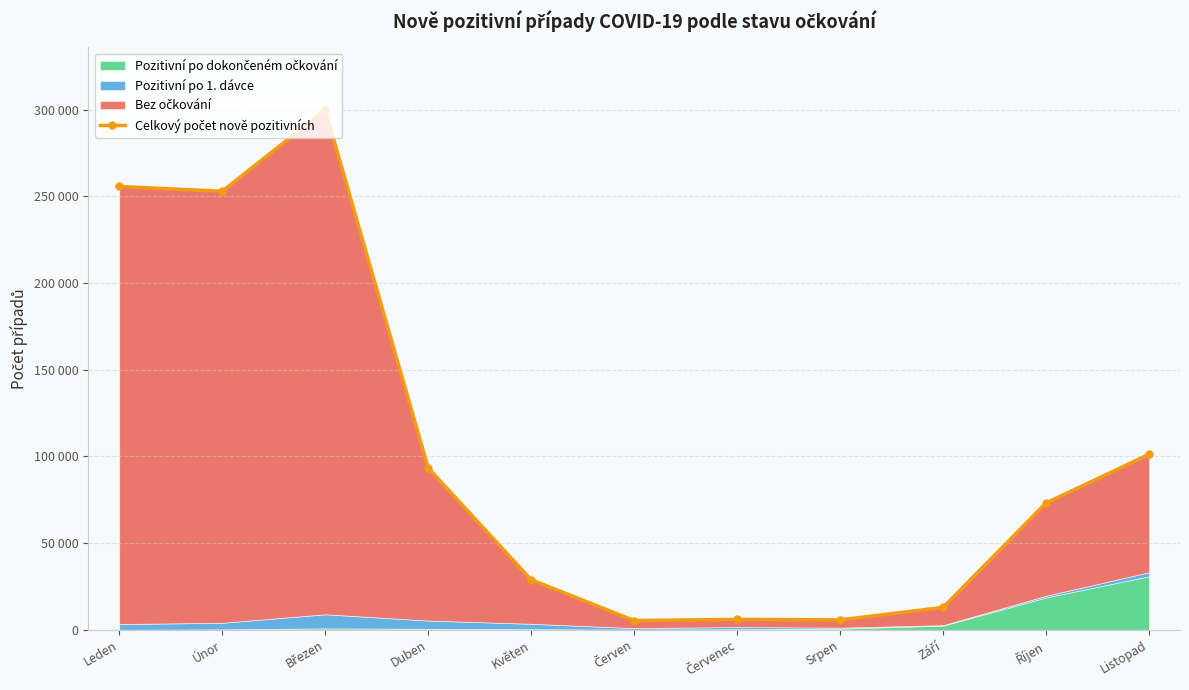

What is the label of the 1st point from the left?

Leden